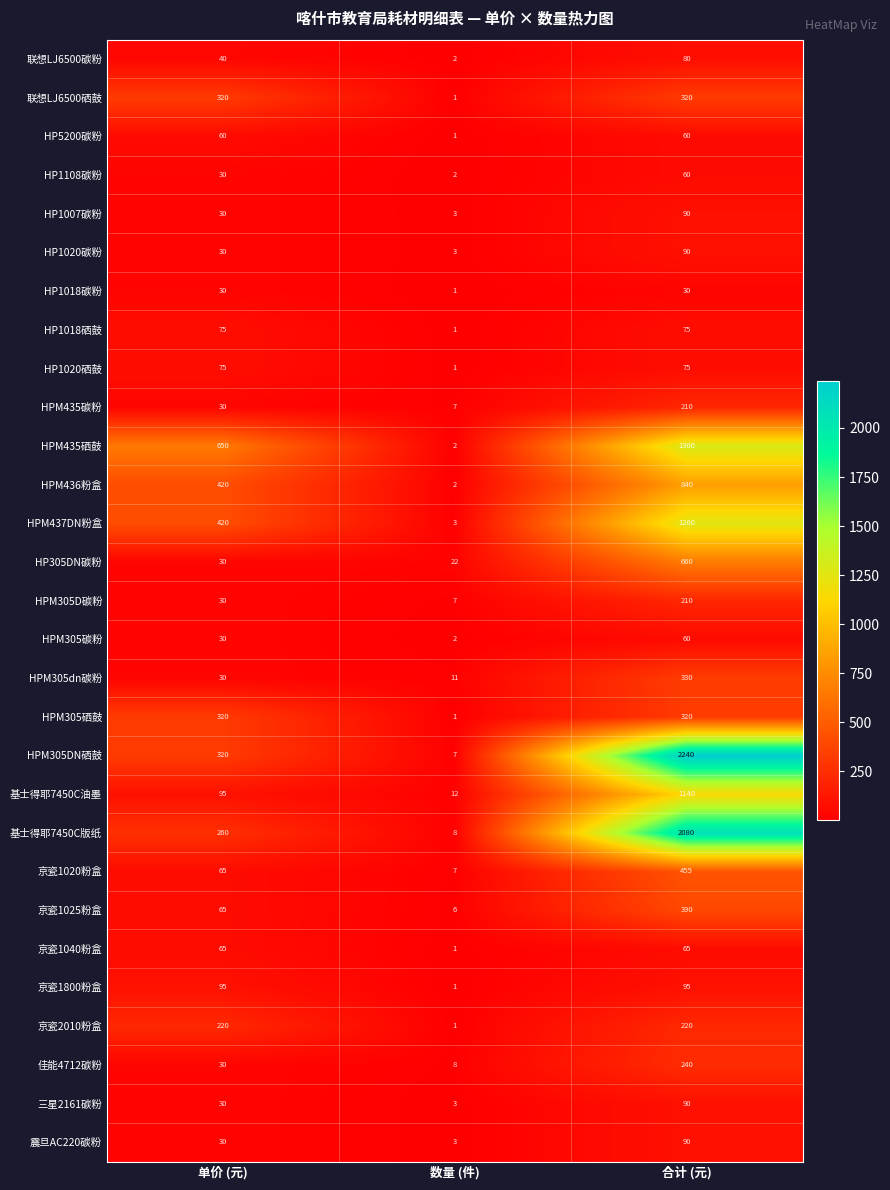

What is the maximum value shown in the chart?

2240